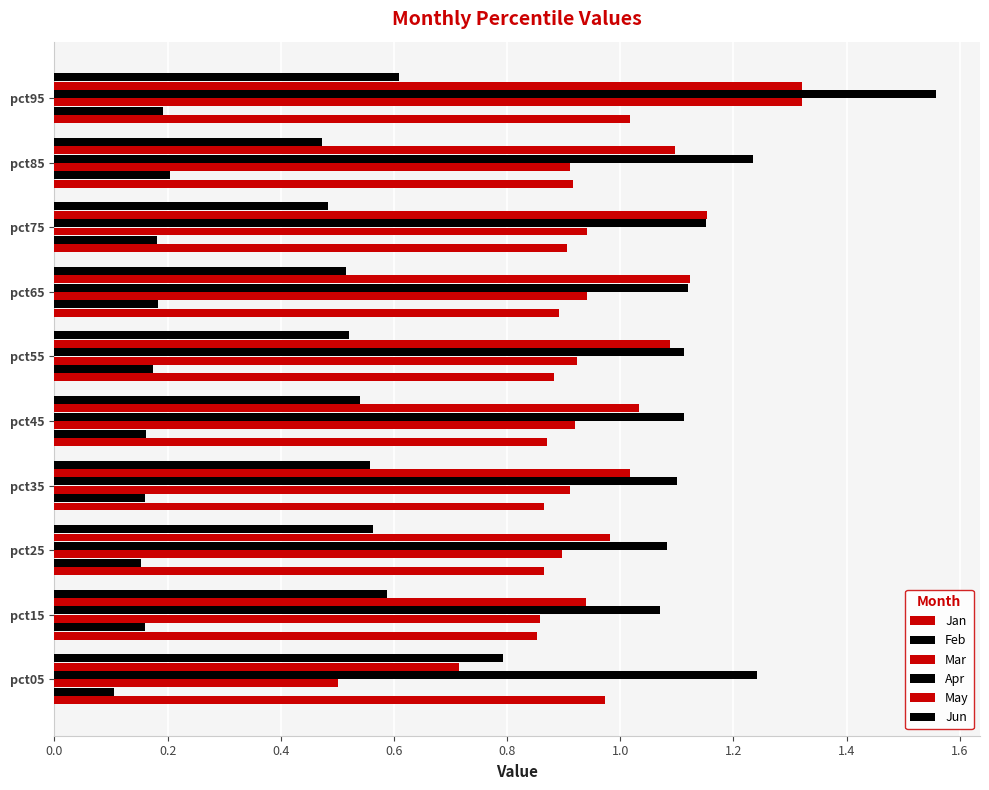

How many data points in May are above 1?

7